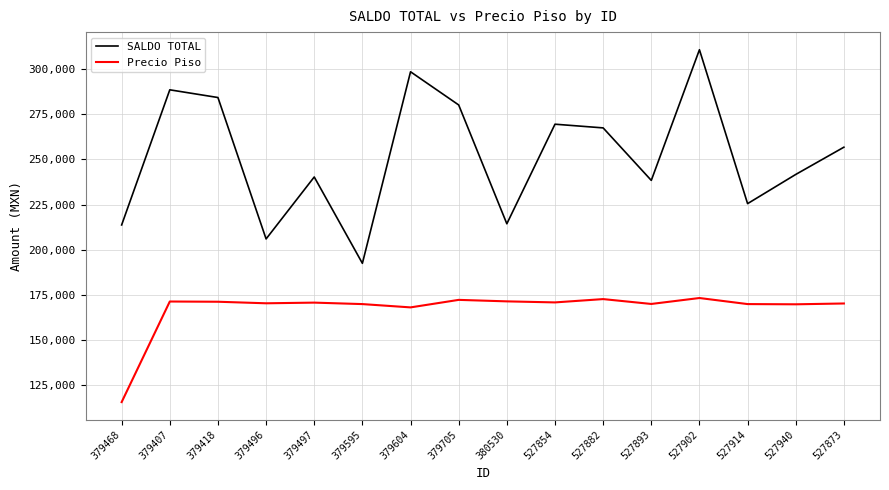

What is the difference between the second highest and minimum values in the Precio Piso series?

57114.9